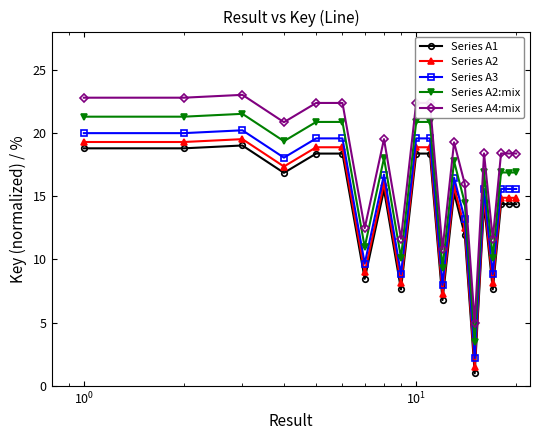

True or false: Series A1 and Series A4:mix cross at least once.

False